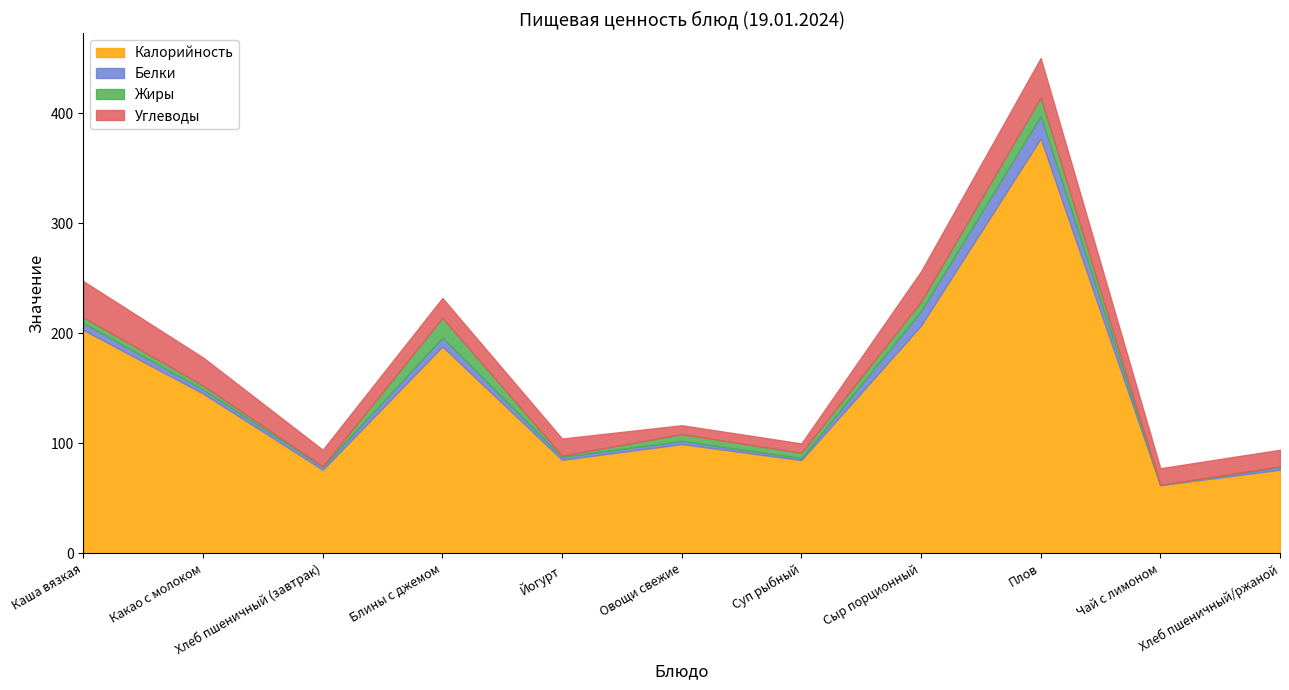

The Углеводы series shows 32.8 at Каша вязкая. True or false?

True